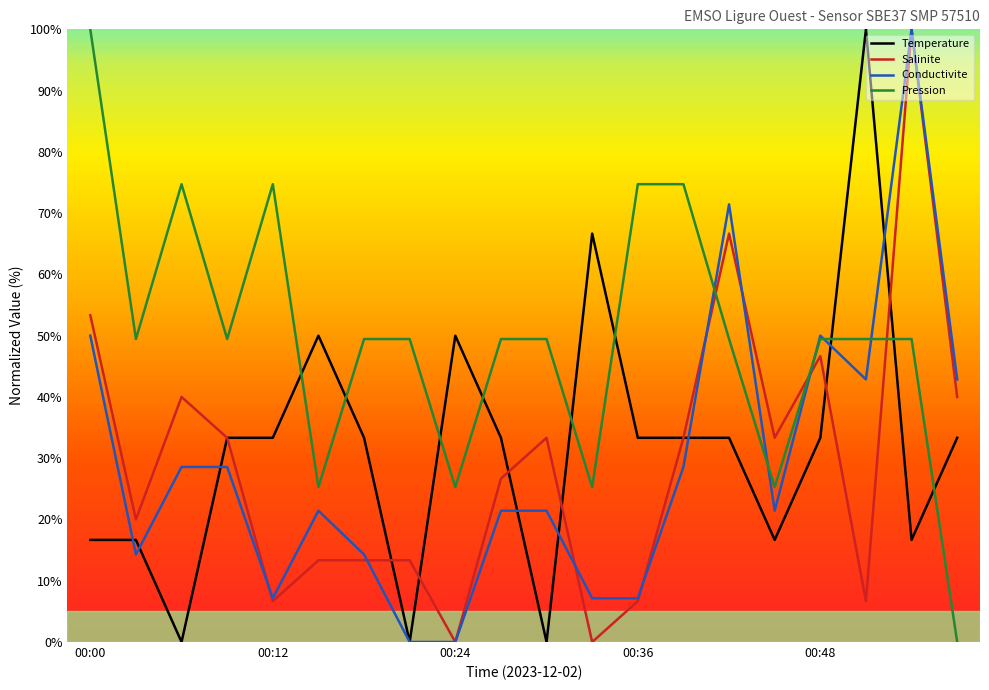

What is the maximum value shown in the chart?

100.0